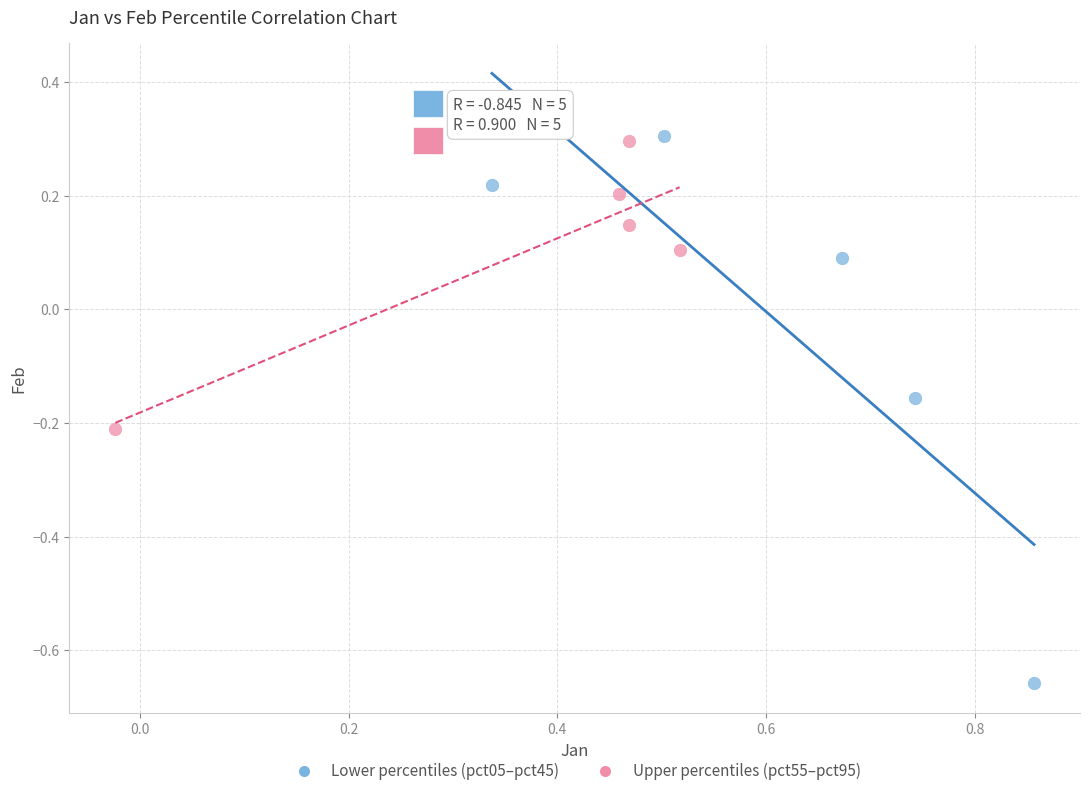

Which series contains the lowest Y value?

Lower percentiles (pct05–pct45)